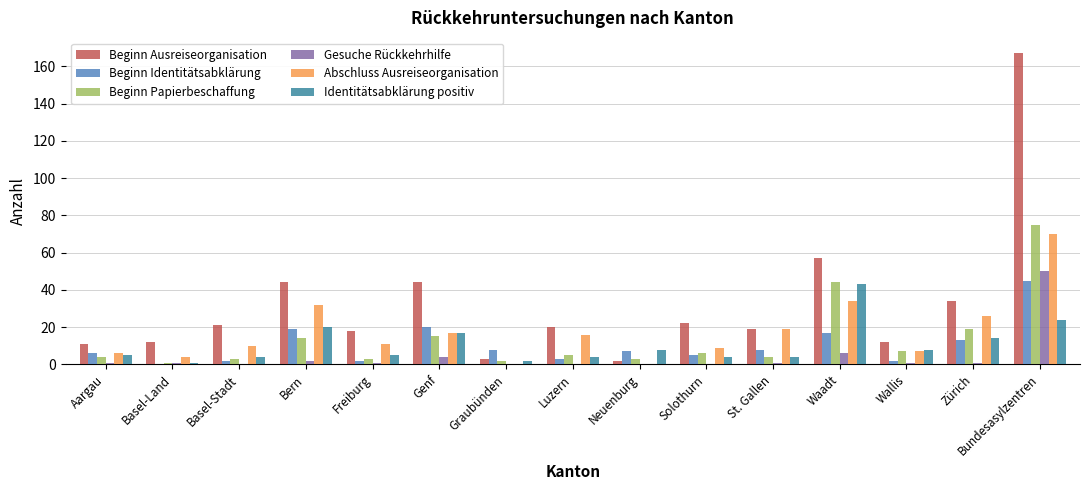

Are the bars horizontal?

No